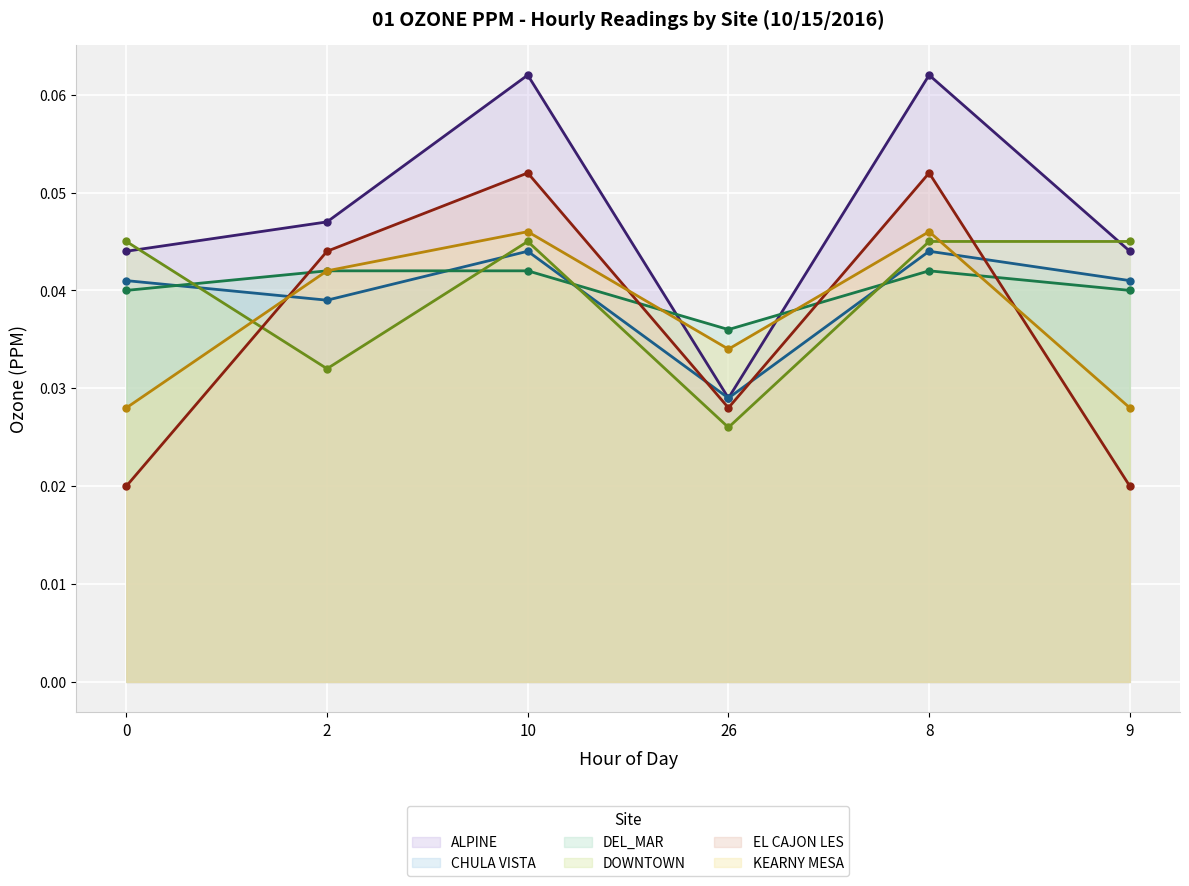

At which category is the sum across all series the highest?

10